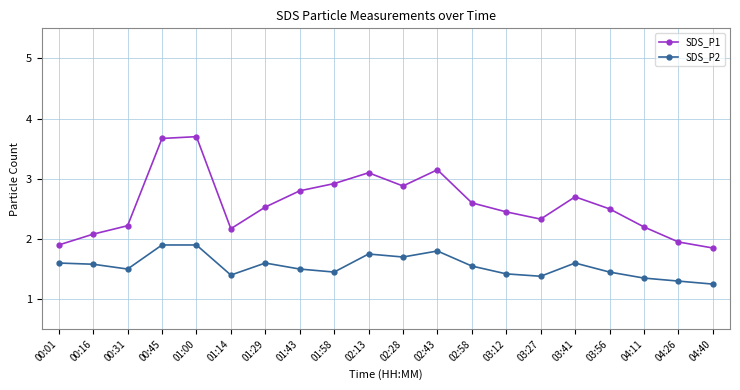

Between 01:43 and 04:40, which series saw the biggest shift?

SDS_P1